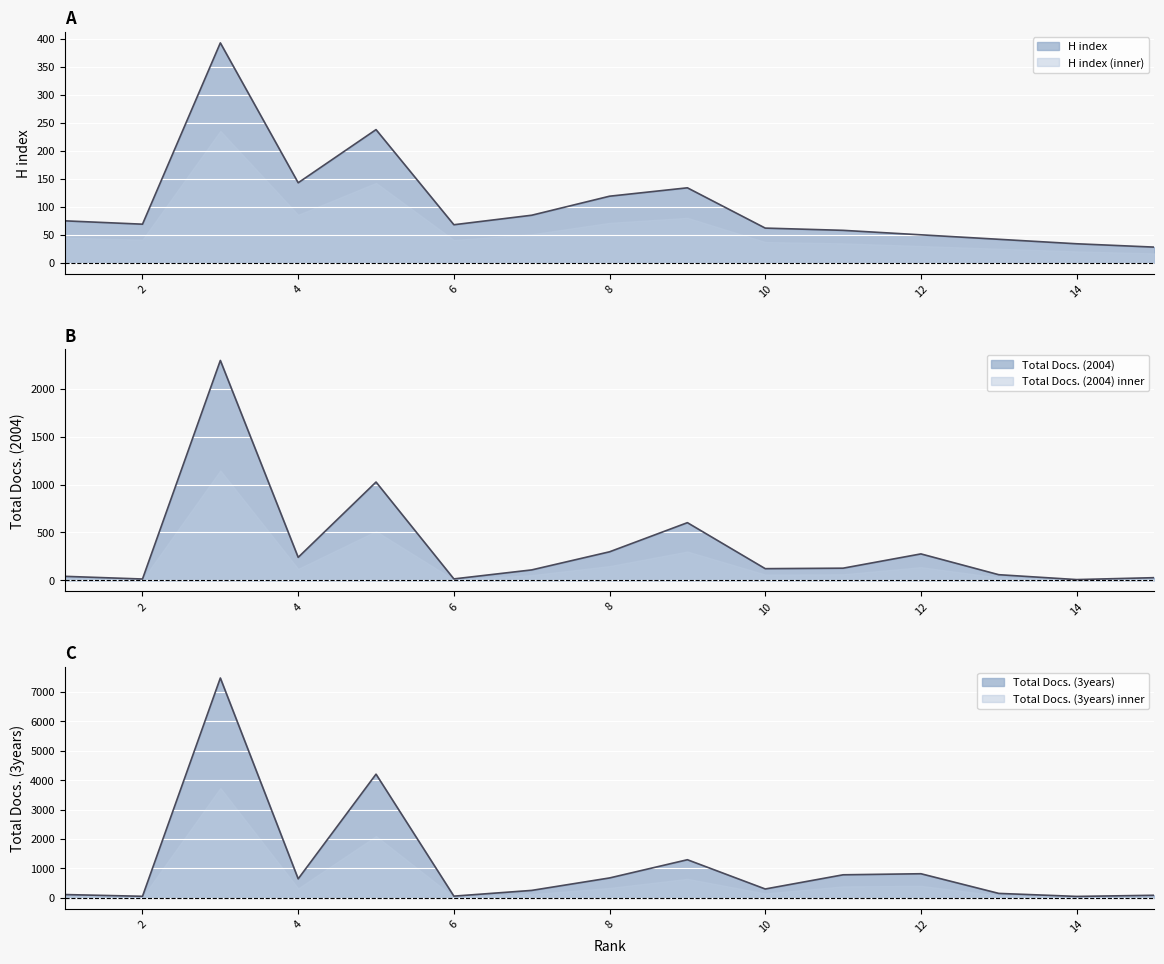

Rank the series by their maximum value, from highest to lowest.

Total Docs. (3years), Total Docs. (2004), H index